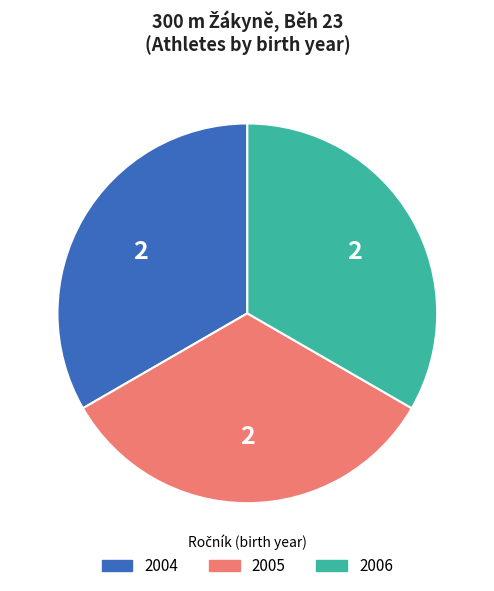

Is there any slice that represents more than half of the pie?

No